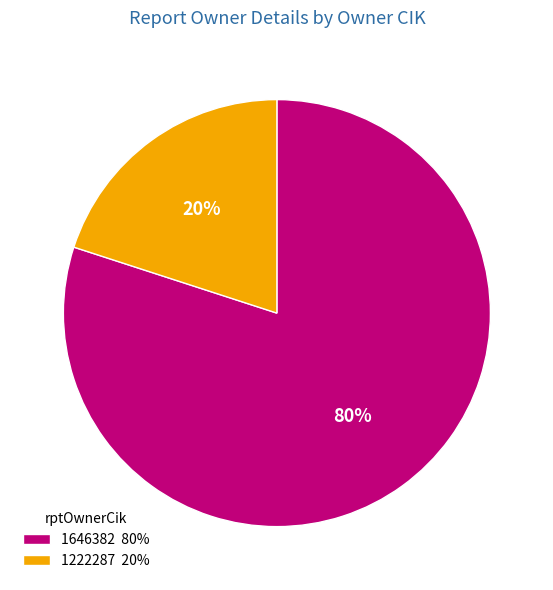

To the nearest percent, what percentage of the pie is 1222287?

20%